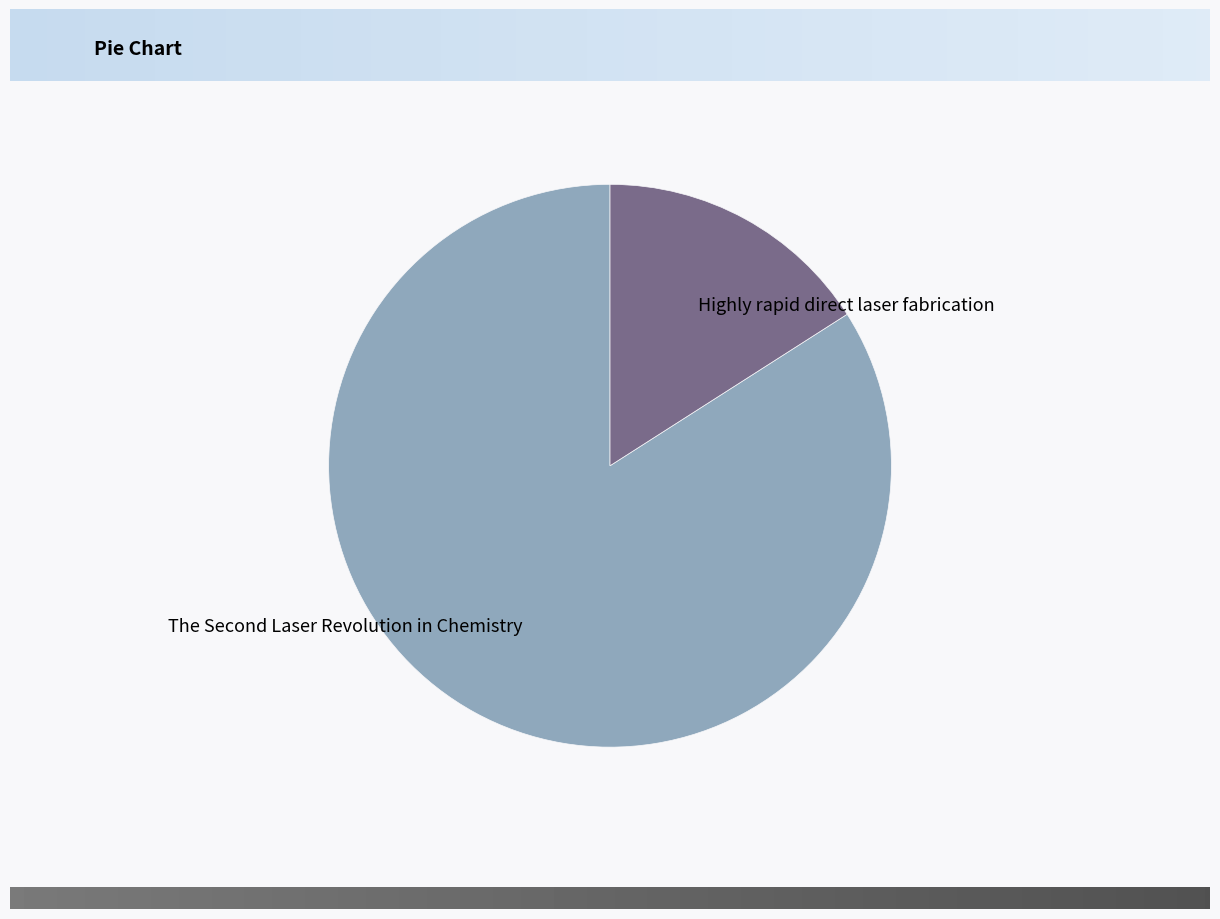

What is the smallest slice in the pie chart?

Highly rapid direct laser fabrication